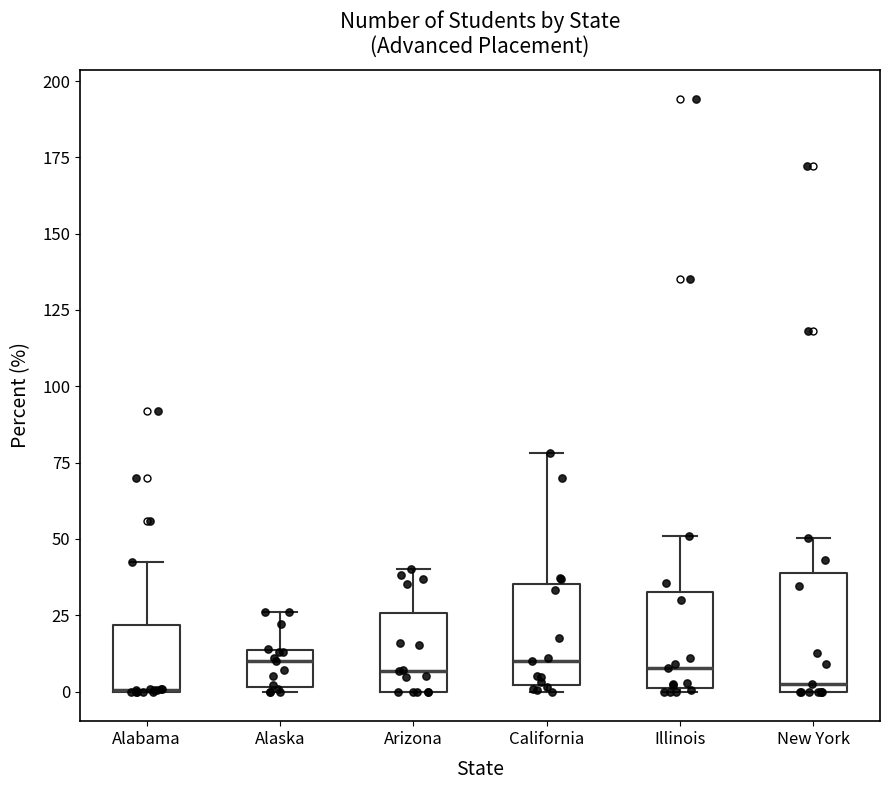

Which box is the tallest, from its lower edge to its upper edge?

New York